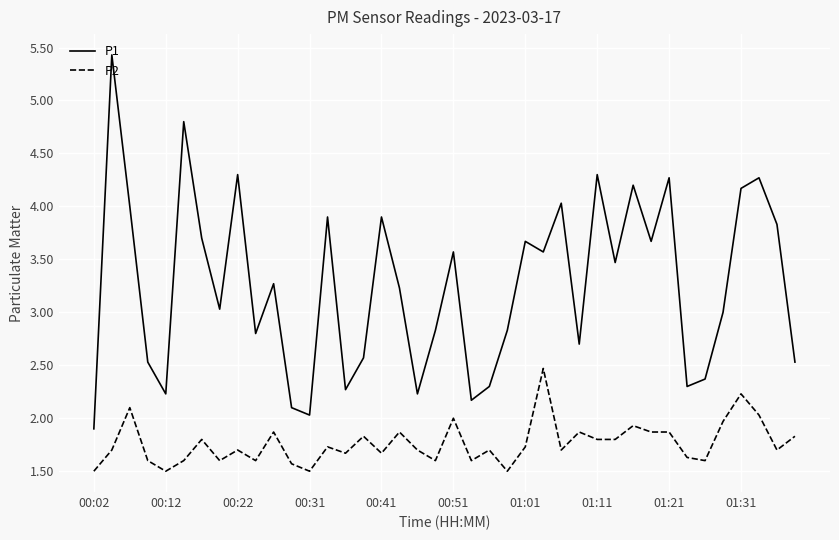

What is the maximum value shown in the chart?

5.4